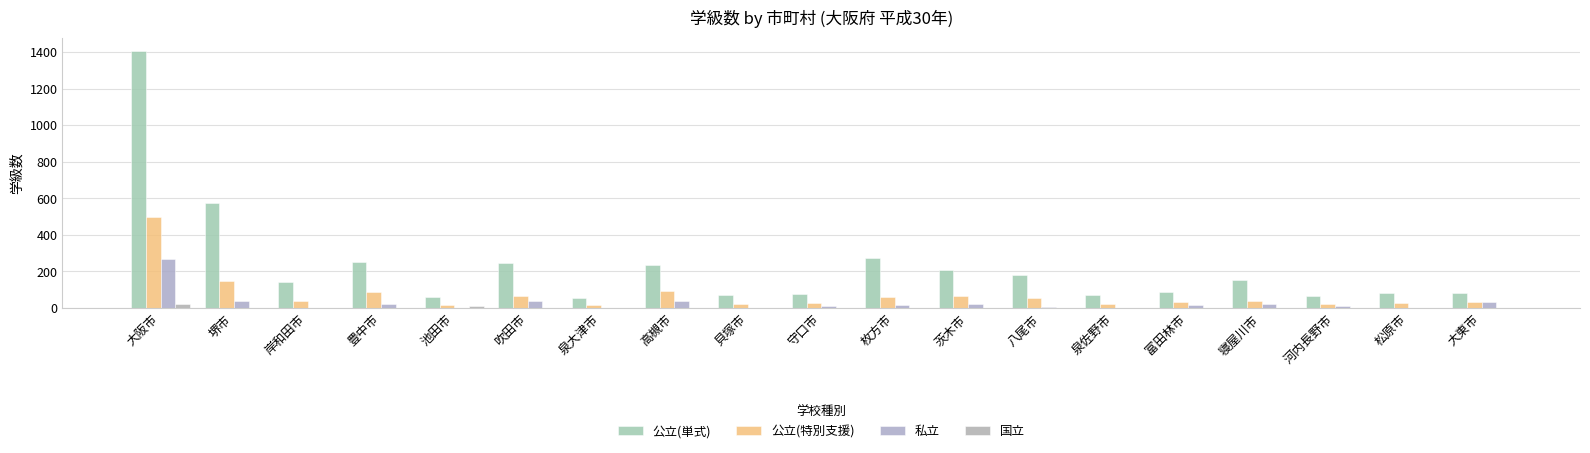

What position from the right is 池田市?

15